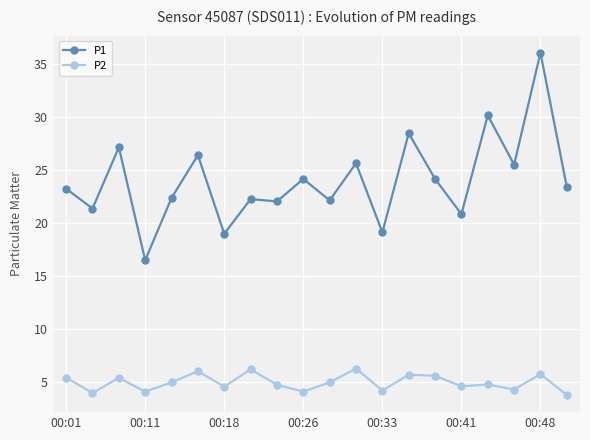

Which series has the largest total across all categories?

P1